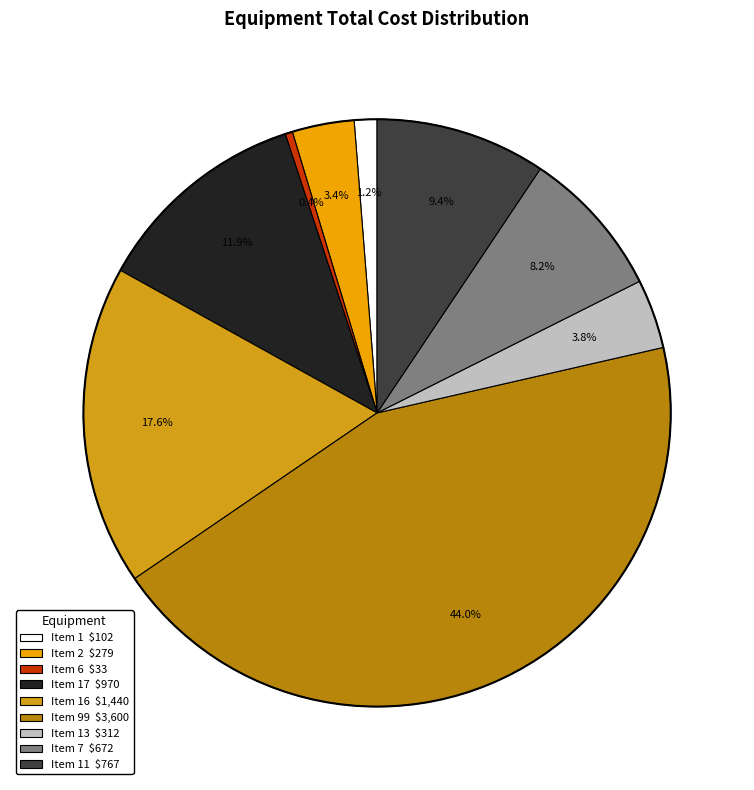

How many segments does this pie chart have?

9